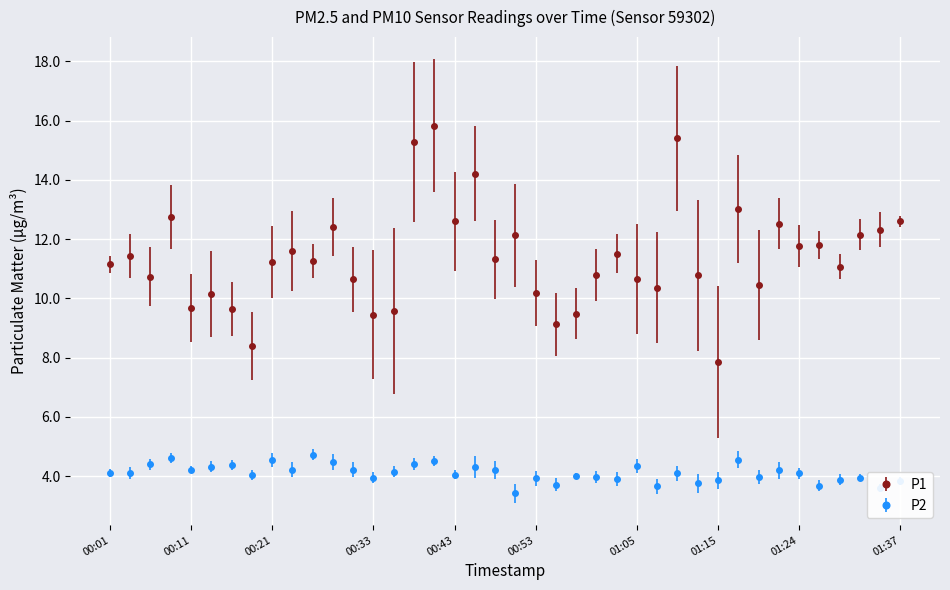

Which series has the largest total across all categories?

P1